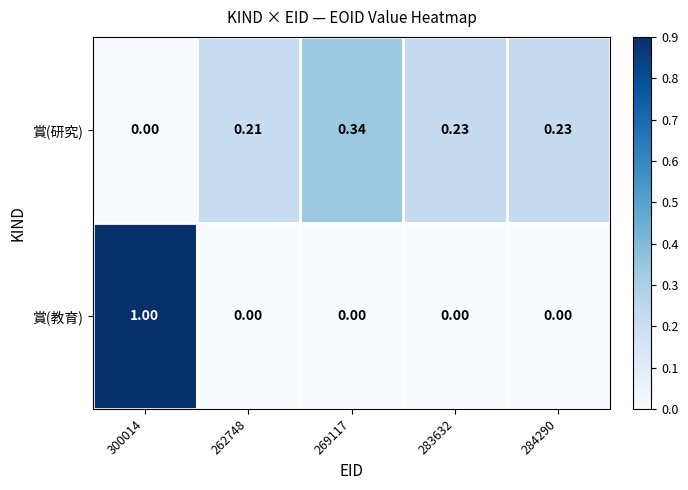

Which series changed the most between 262748 and 284290?

賞(研究)